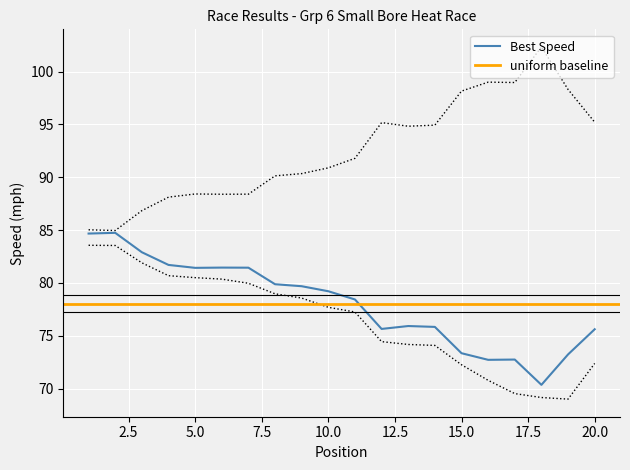

Between 17 and 3, which is larger?

17